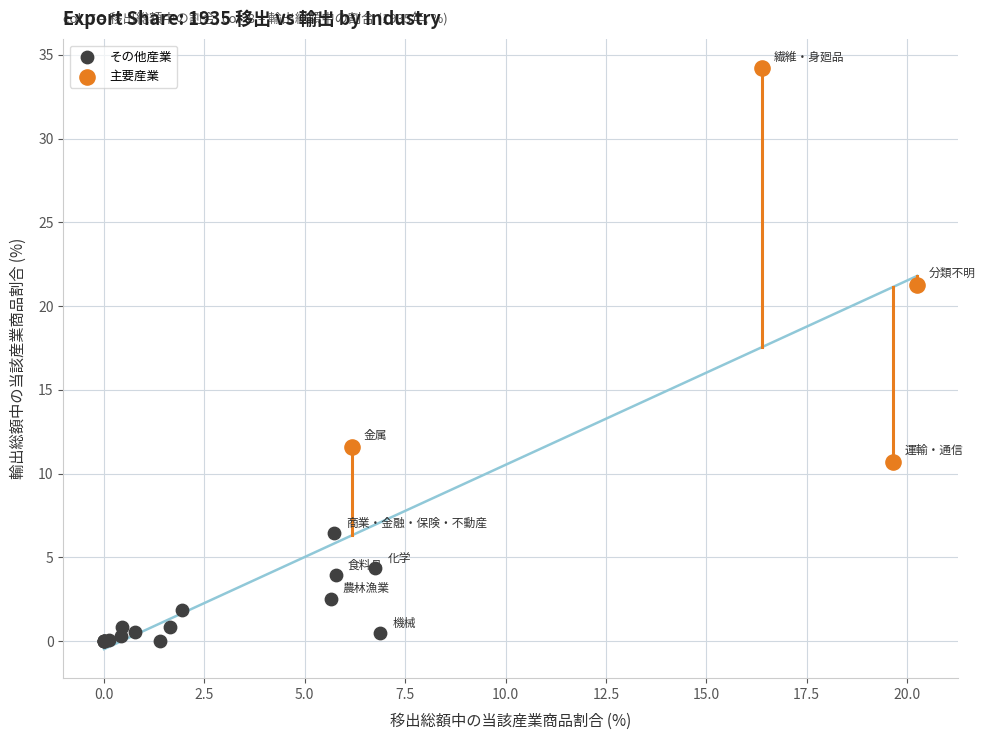

Which series contains the lowest Y value?

その他産業